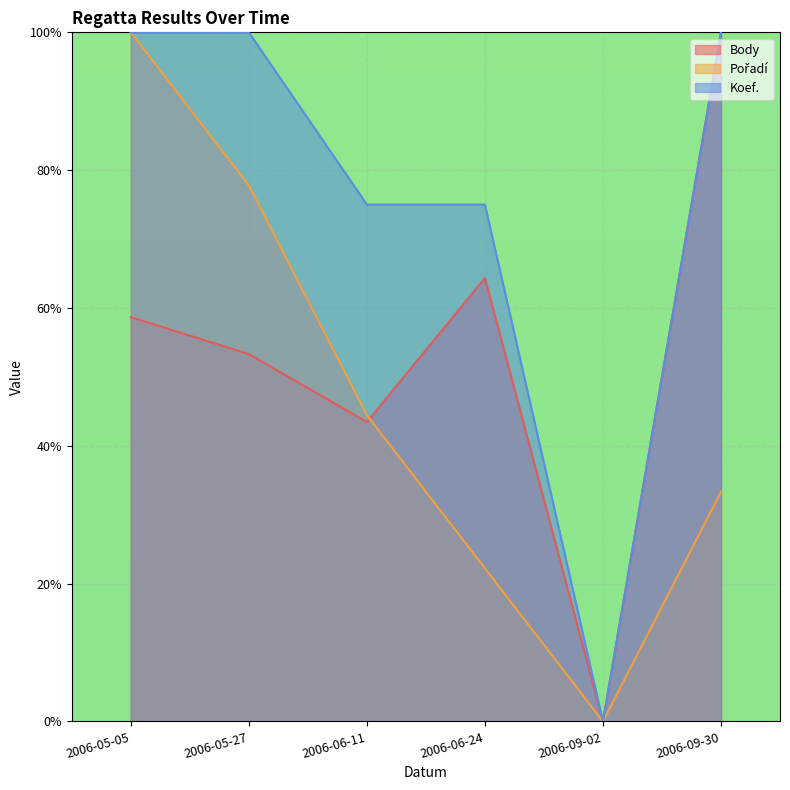

List the labels in order of Koef. value, largest first.

2006-05-05, 2006-05-27, 2006-09-30, 2006-06-11, 2006-06-24, 2006-09-02